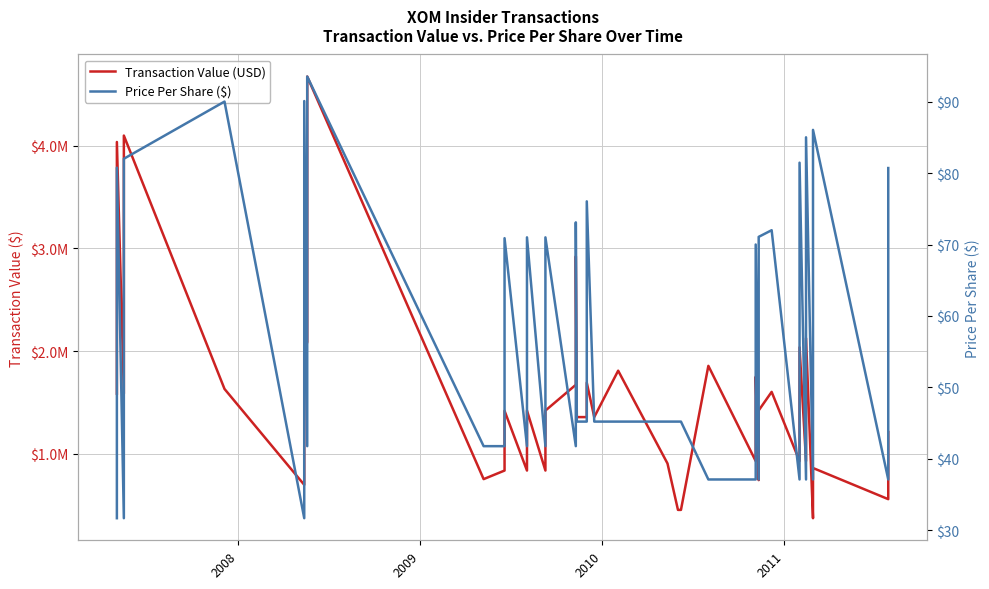

At how many categories does at least one series exceed 226233?

40